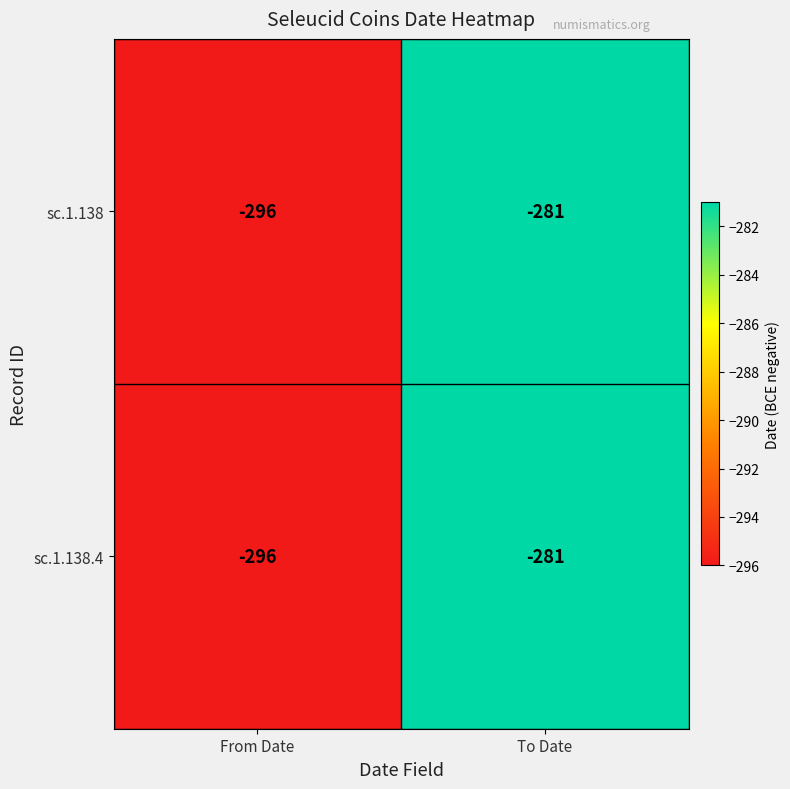

Read the sc.1.138 value at From Date, to the nearest 5.

-295